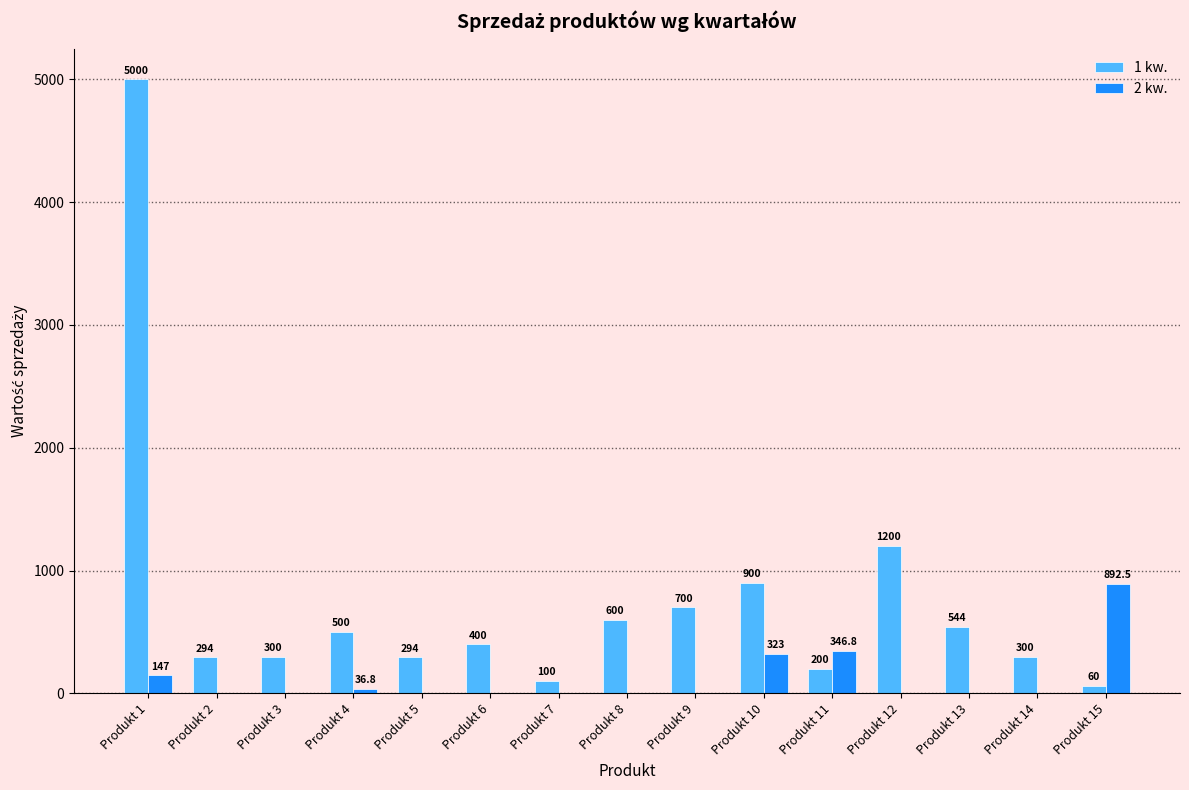

What is the sum of all 1 kw. values?

11392.0